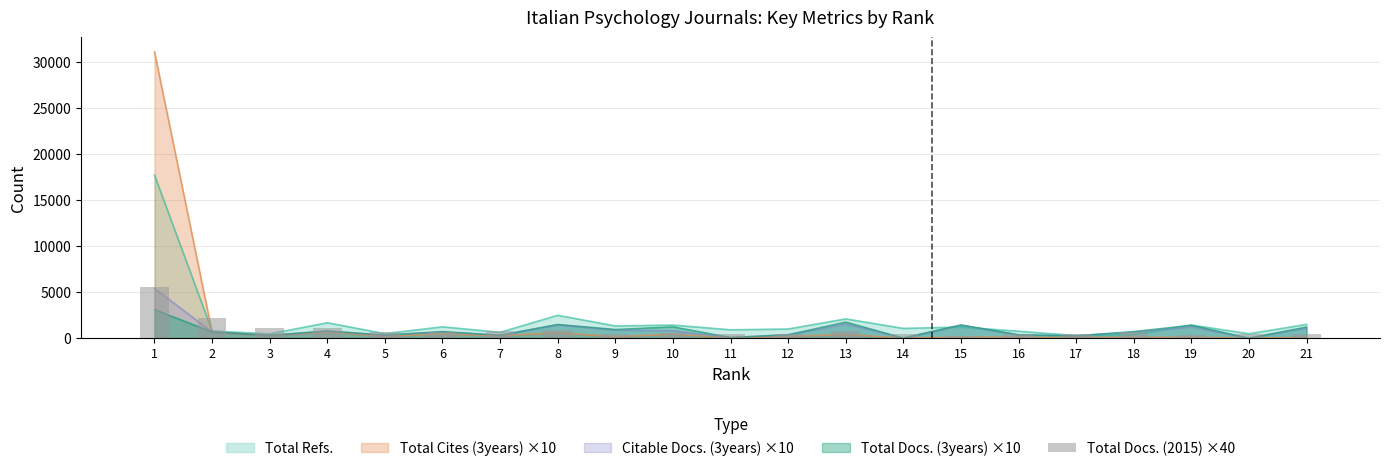

What is the smallest value displayed?

240